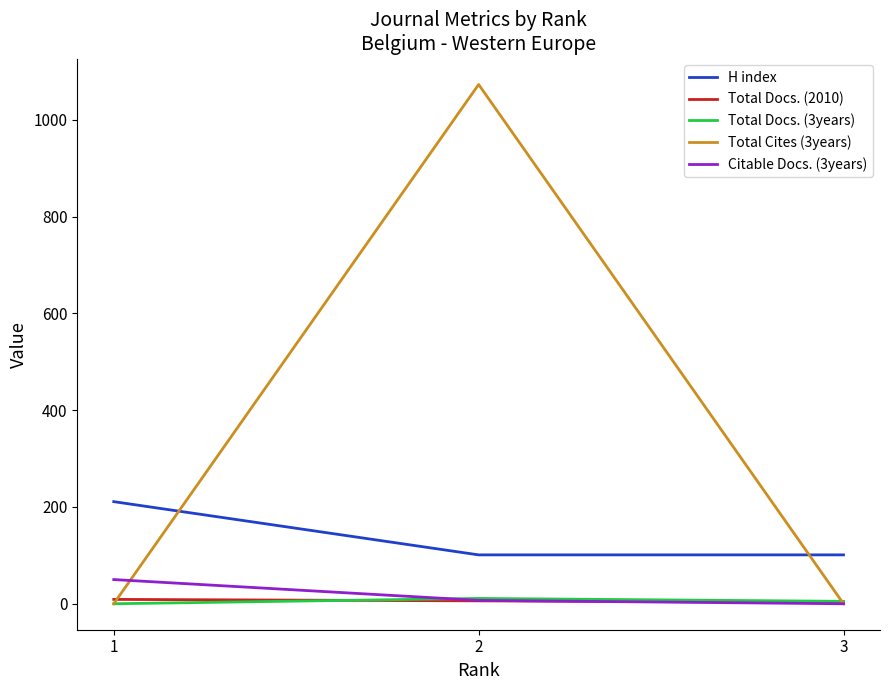

At which label does Total Docs. (2010) first exceed 6?

1